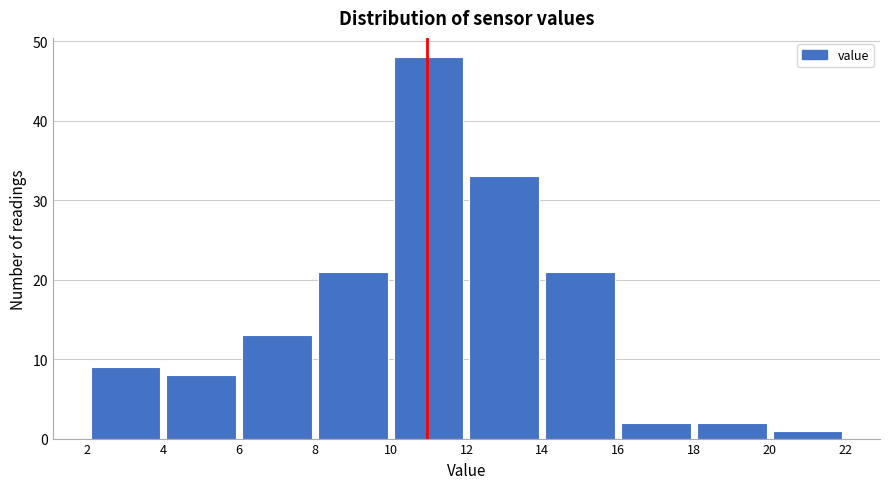

Reading left to right, transcribe this chart: for each bar, give the range it covers on the x-axis and its height. The values are not printed on the chart, so give them approximately, as read against the axis.

2 to 4: 9
4 to 6: 8
6 to 8: 13
8 to 10: 21
10 to 12: 48
12 to 14: 33
14 to 16: 21
16 to 18: 2
18 to 20: 2
20 to 22: 1